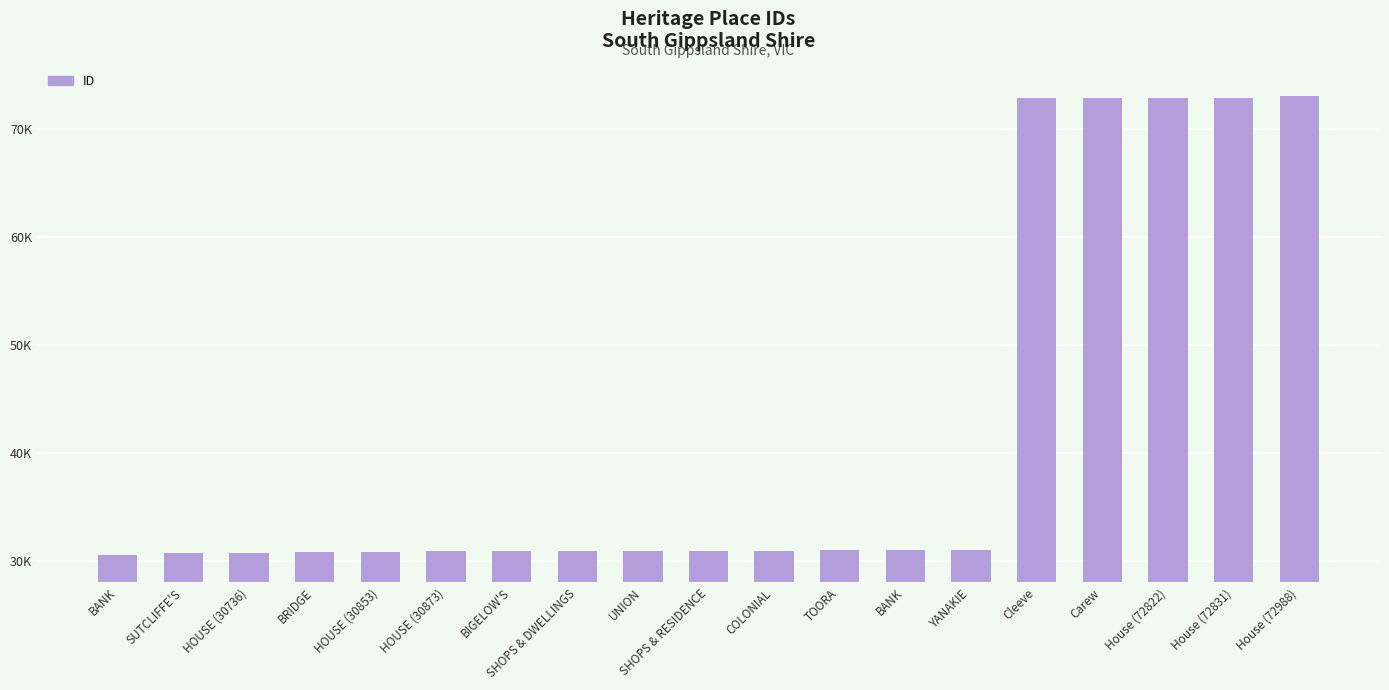

What is the smallest value displayed?

30575